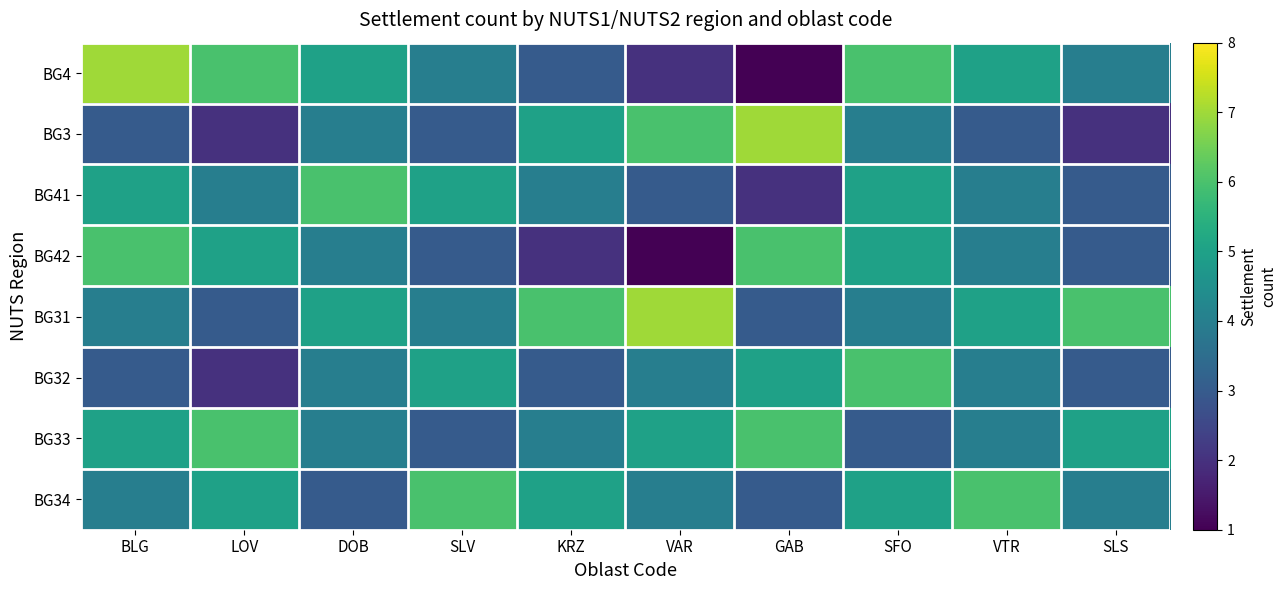

At DOB, list the series in order from largest to smallest.

BG41, BG4, BG31, BG3, BG42, BG32, BG33, BG34